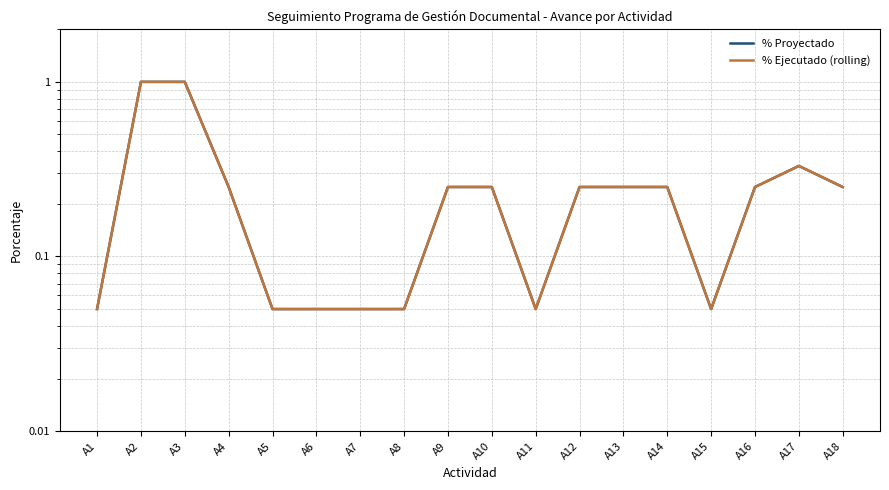

The % Ejecutado (rolling) series shows 0.2 at A13. True or false?

True